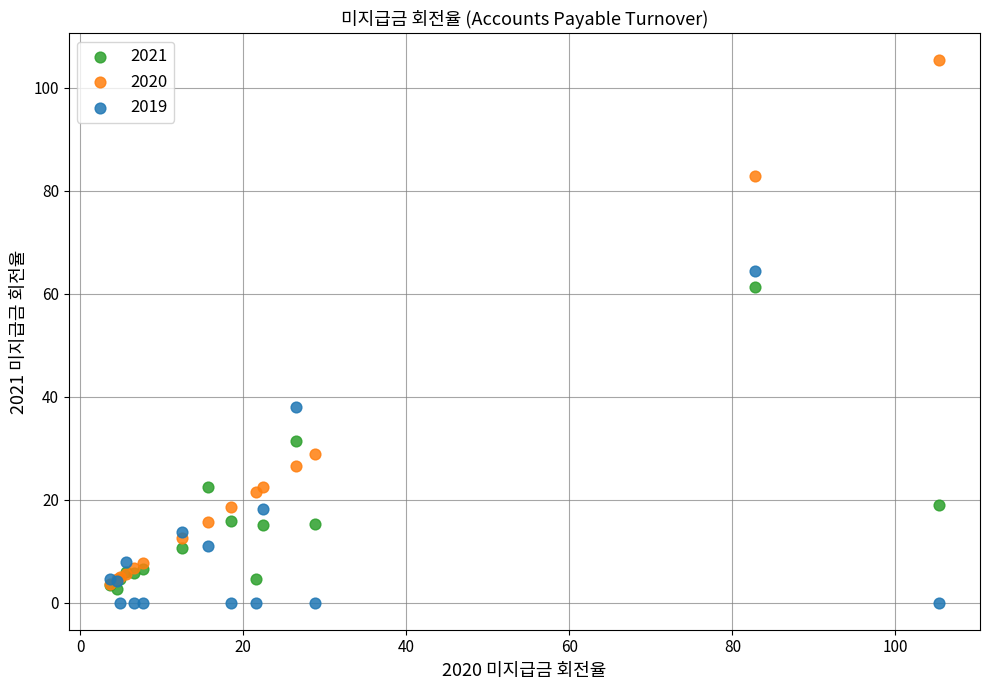

Which series reaches the minimum Y coordinate?

2019